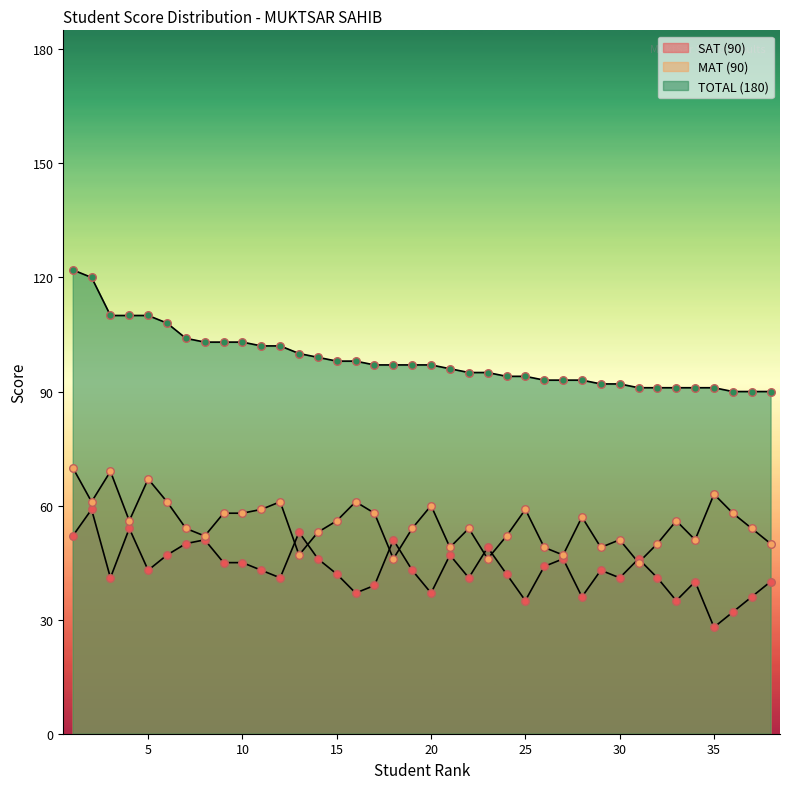

At how many categories does at least one series exceed 69?

38